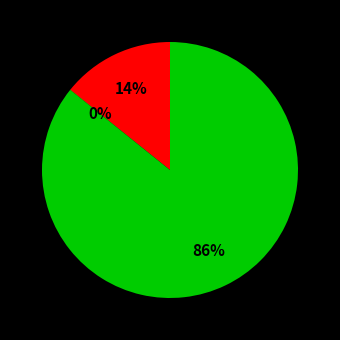

Does any single category account for the majority?

Yes